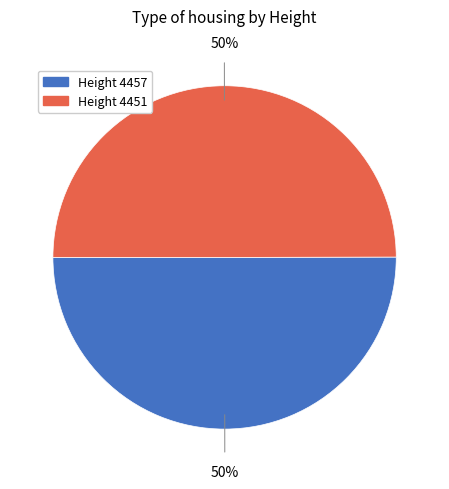

To the nearest percent, what is the average slice percentage?

50%